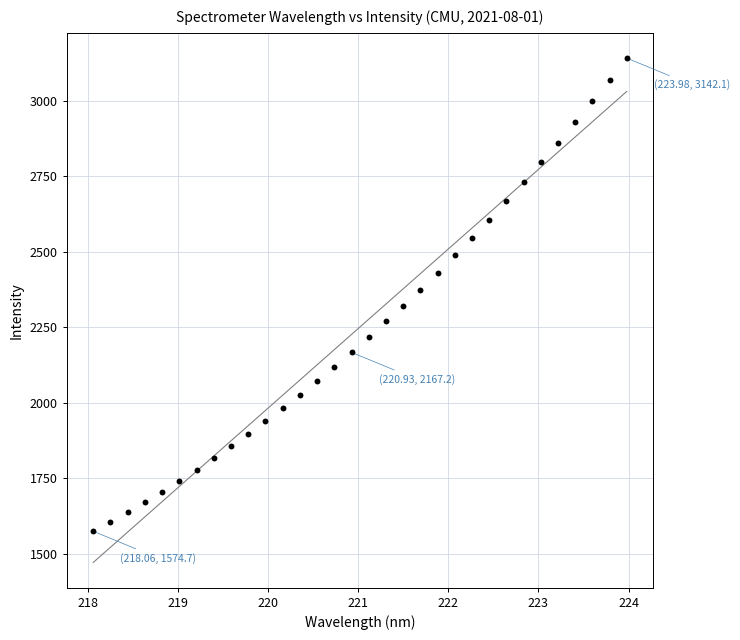

What is the range of Y values (max minus min)?

1567.5